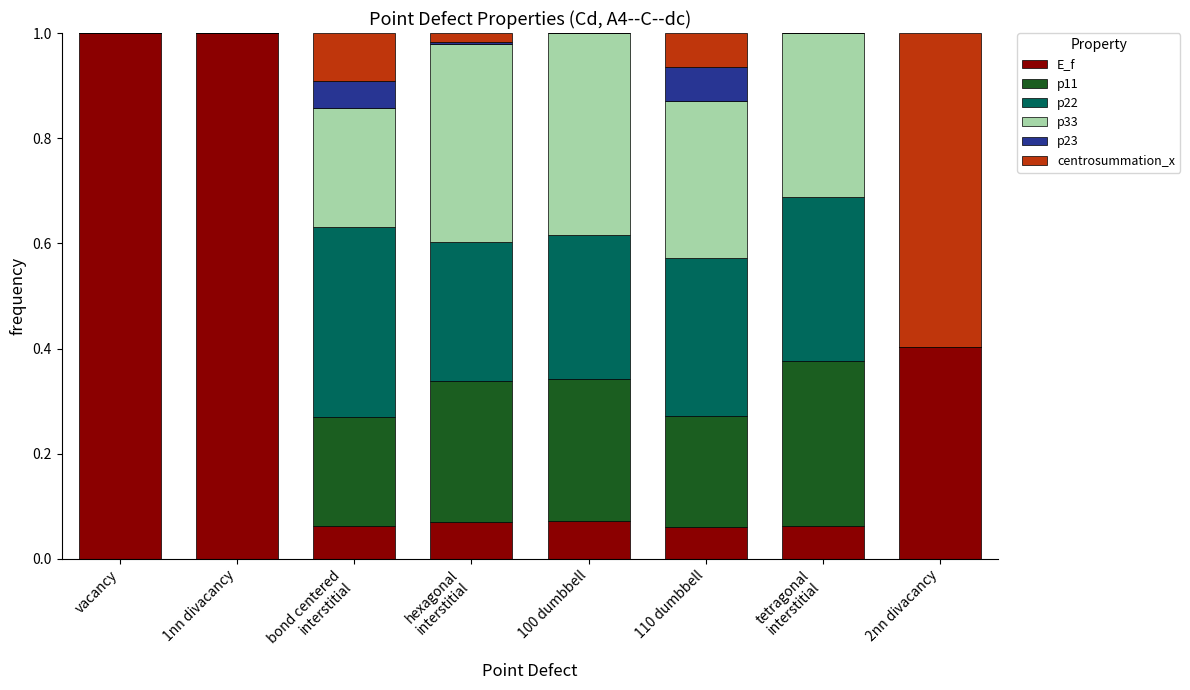

What are all the series names shown in the legend?

E_f, p11, p22, p33, p23, centrosummation_x